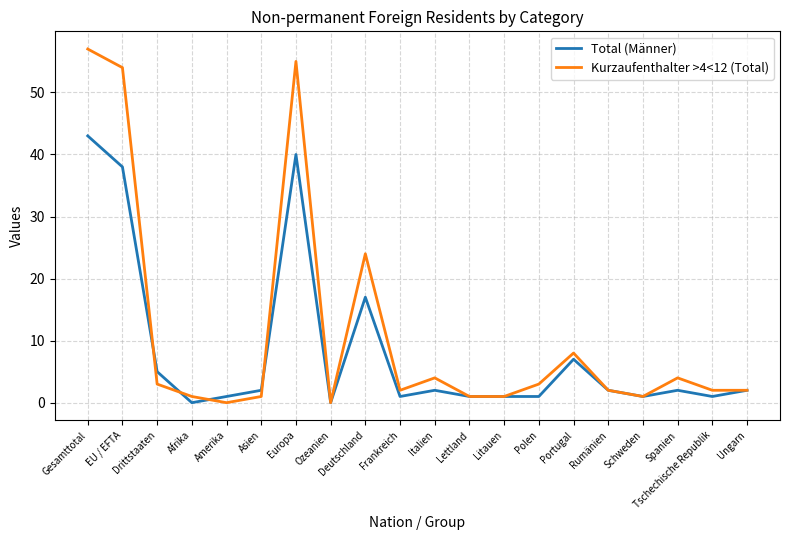

Reading left to right, extract all data points from this chart.

Total (Männer): Gesamttotal=43	EU / EFTA=38	Drittstaaten=5	Afrika=0	Amerika=1	Asien=2	Europa=40	Ozeanien=0	Deutschland=17	Frankreich=1	Italien=2	Lettland=1	Litauen=1	Polen=1	Portugal=7	Rumänien=2	Schweden=1	Spanien=2	Tschechische Republik=1	Ungarn=2
Kurzaufenthalter >4<12 (Total): Gesamttotal=57	EU / EFTA=54	Drittstaaten=3	Afrika=1	Amerika=0	Asien=1	Europa=55	Ozeanien=0	Deutschland=24	Frankreich=2	Italien=4	Lettland=1	Litauen=1	Polen=3	Portugal=8	Rumänien=2	Schweden=1	Spanien=4	Tschechische Republik=2	Ungarn=2